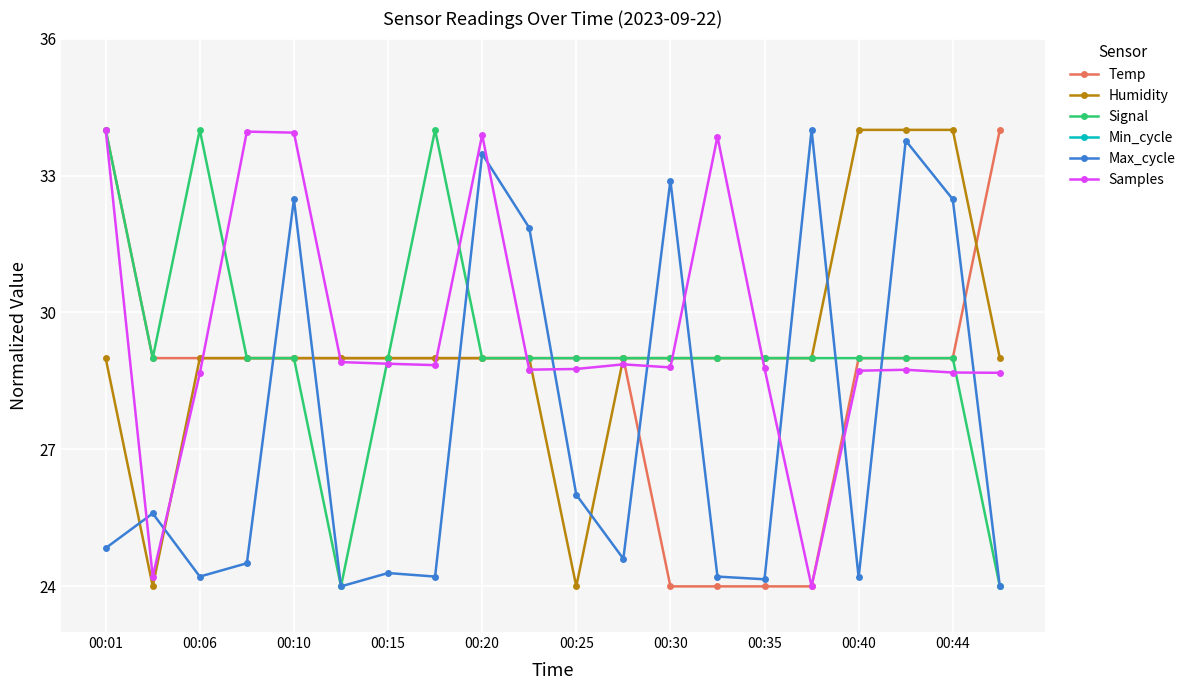

True or false: Temp and Max_cycle cross at least once.

True